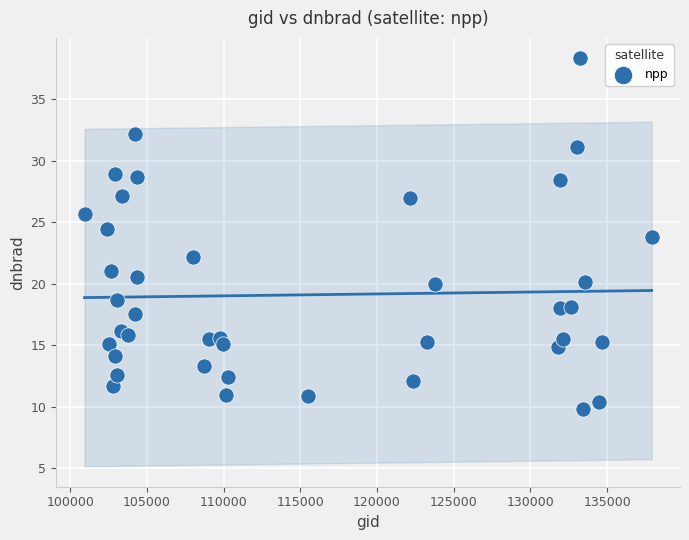

What is the range of X values (max minus min)?

36975.0